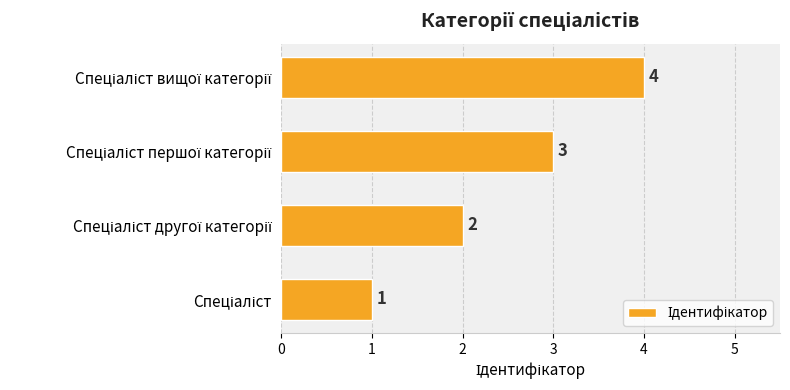

What is the difference between the maximum and minimum values?

3